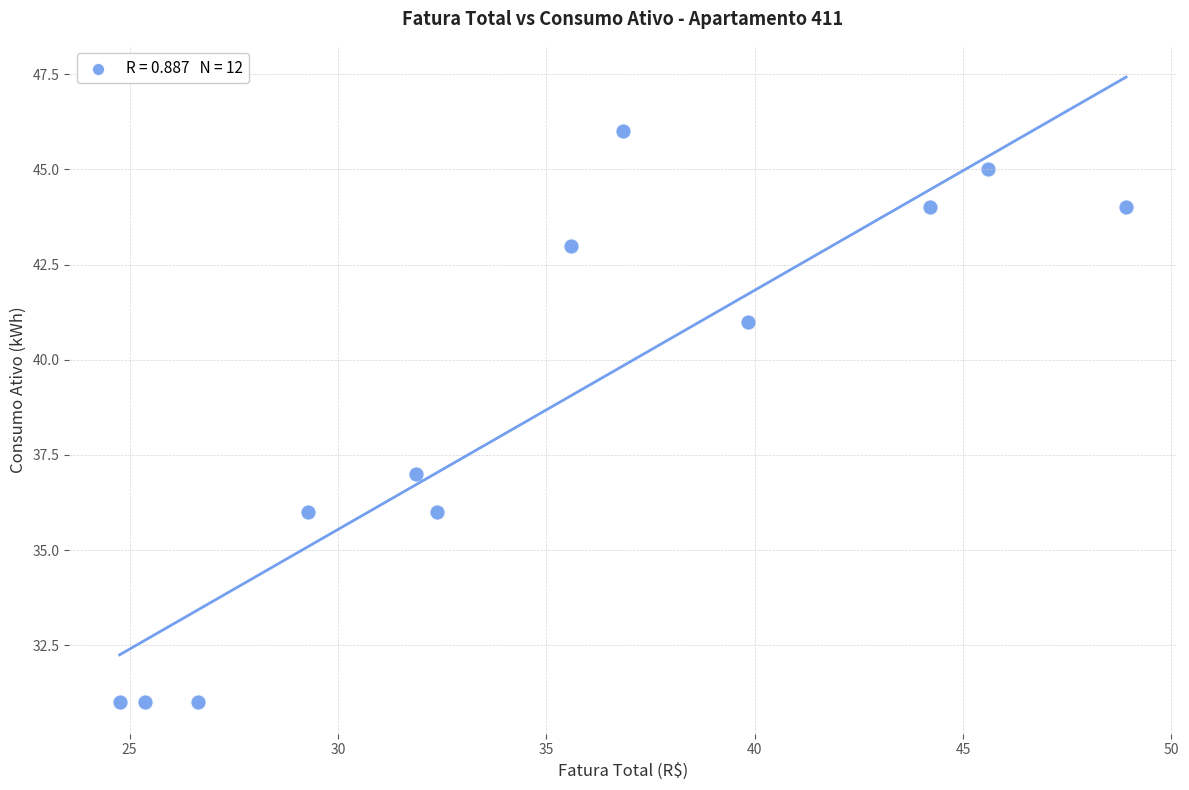

What is the range of Y values (max minus min)?

15